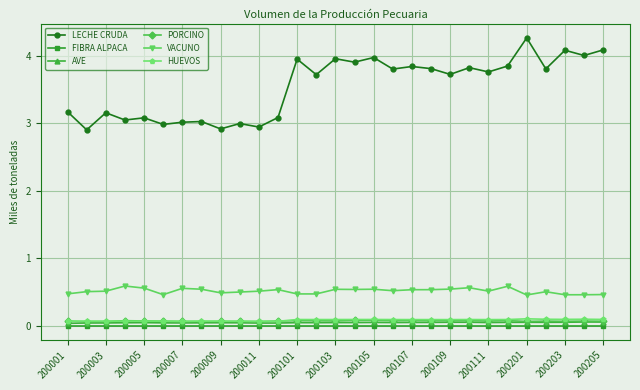

At how many categories does at least one series exceed 2?

29